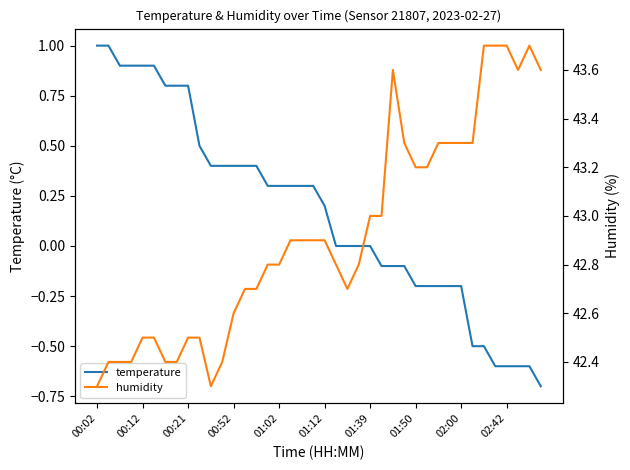

How many data points in temperature are above 0?

21